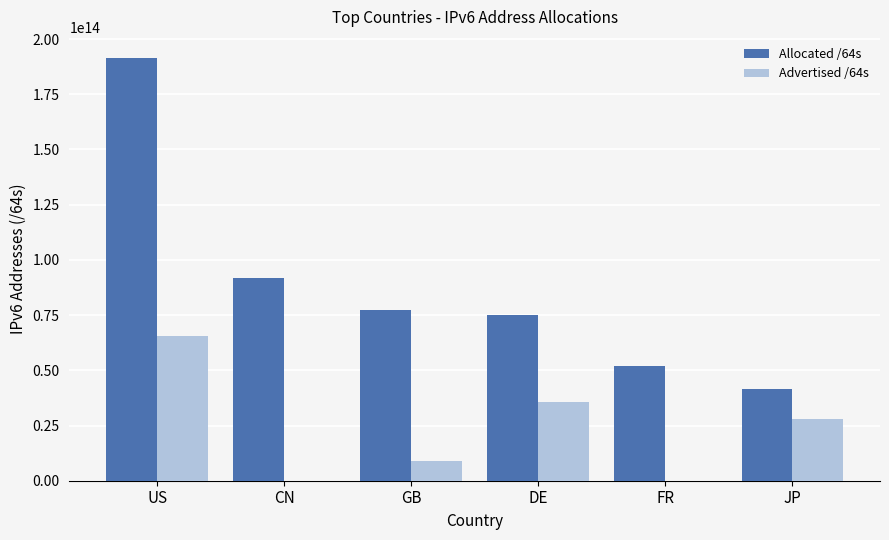

Which category has the highest value across all series?

US